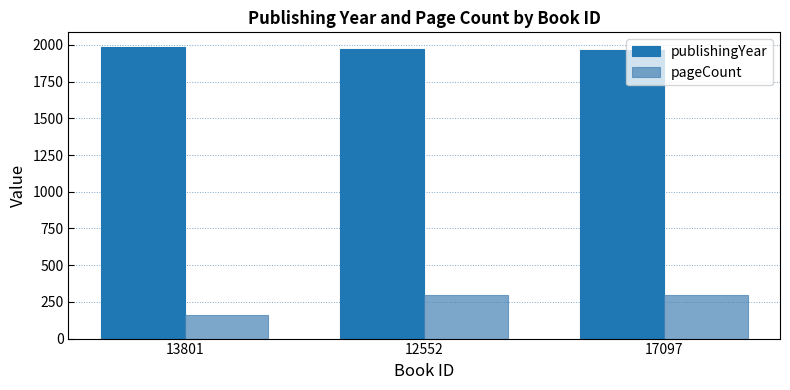

What is the total value across all series at 13801?

2146